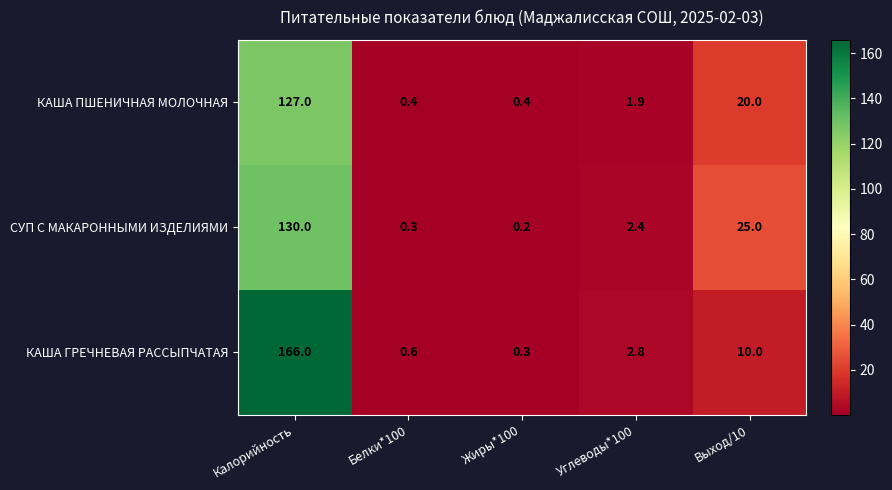

Rank the series at Калорийность from lowest to highest value.

КАША ПШЕНИЧНАЯ МОЛОЧНАЯ, СУП С МАКАРОННЫМИ ИЗДЕЛИЯМИ, КАША ГРЕЧНЕВАЯ РАССЫПЧАТАЯ